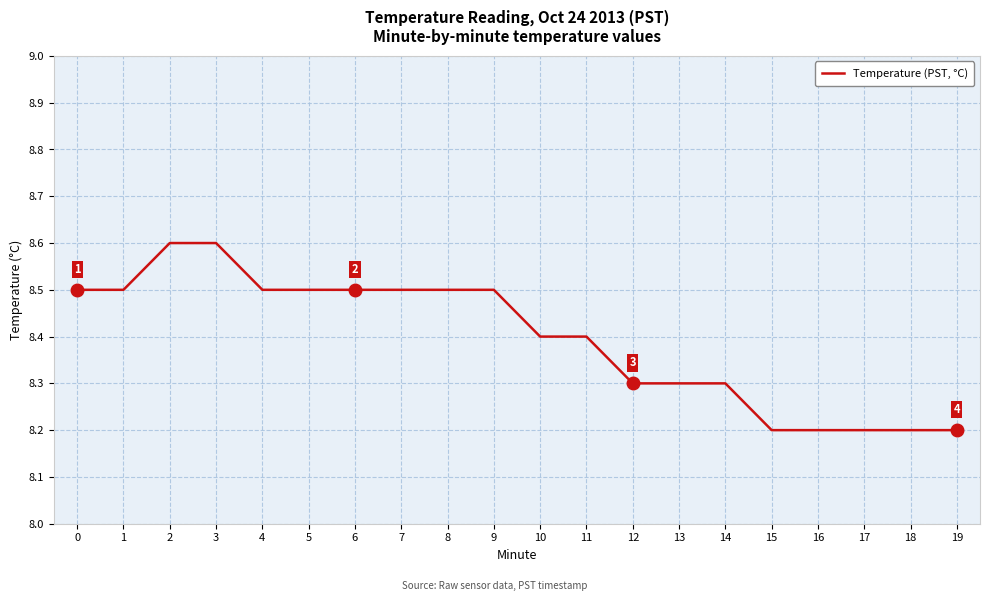

What is the difference between the maximum and minimum values?

0.4